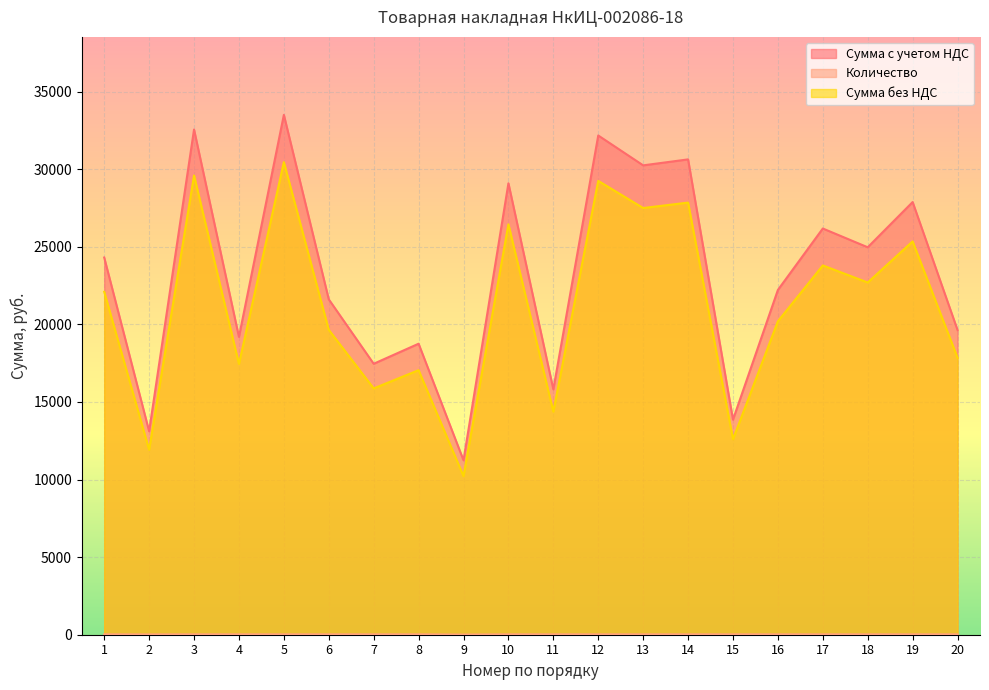

Which series has the widest spread of values?

Сумма с учетом НДС